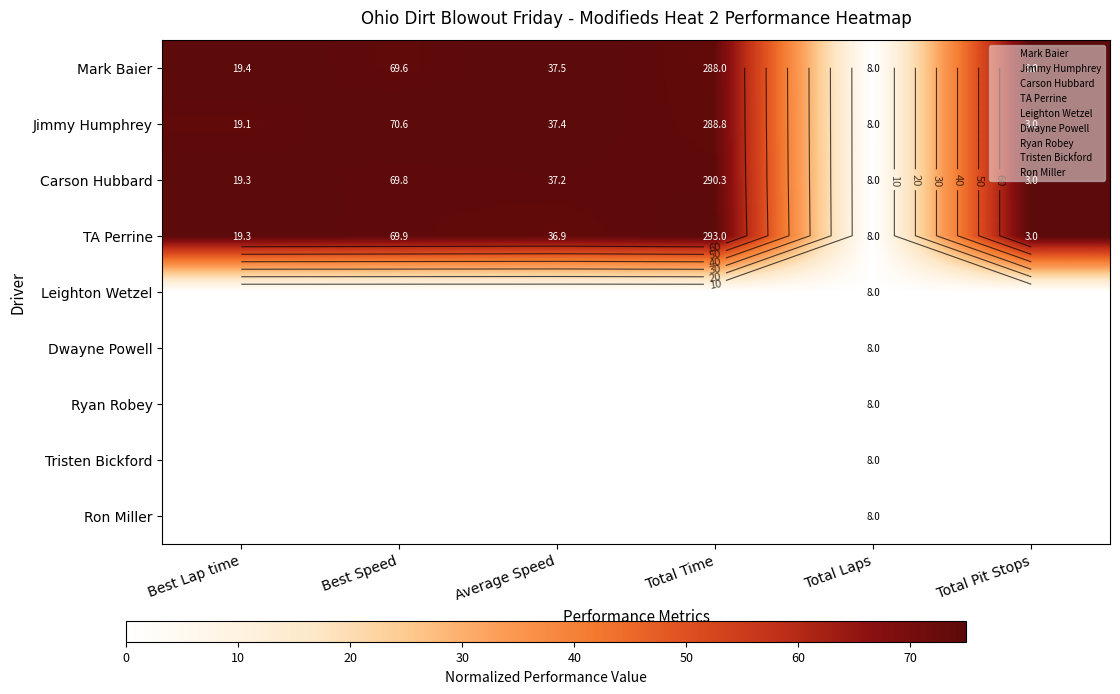

At which category is the sum across all series the highest?

Total Pit Stops